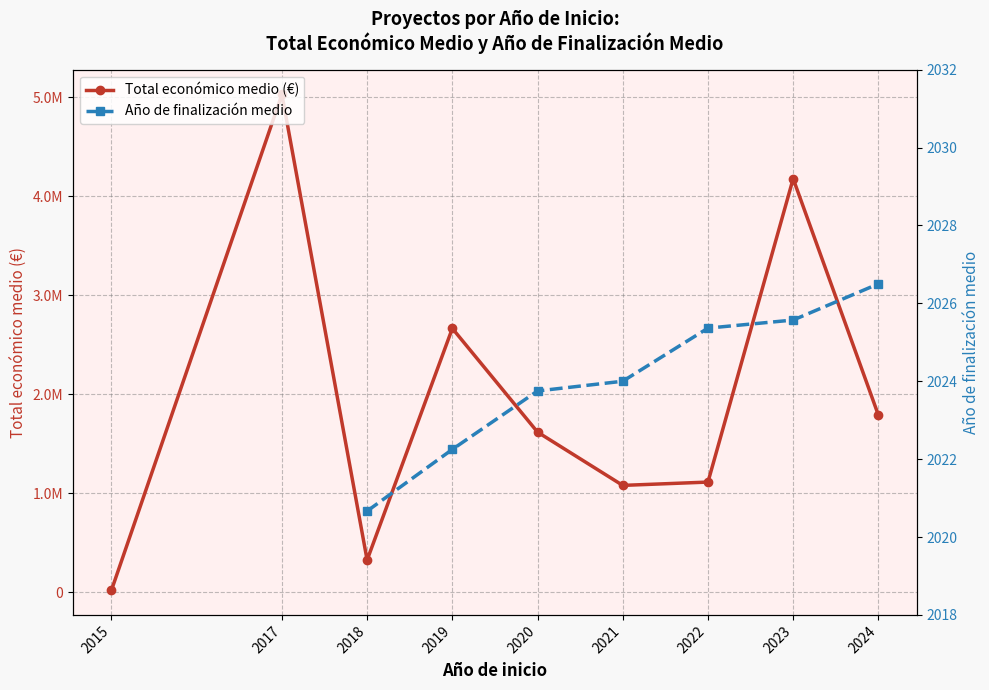

List the series in order of their peak value, highest first.

Total económico medio (€), Año de finalización medio